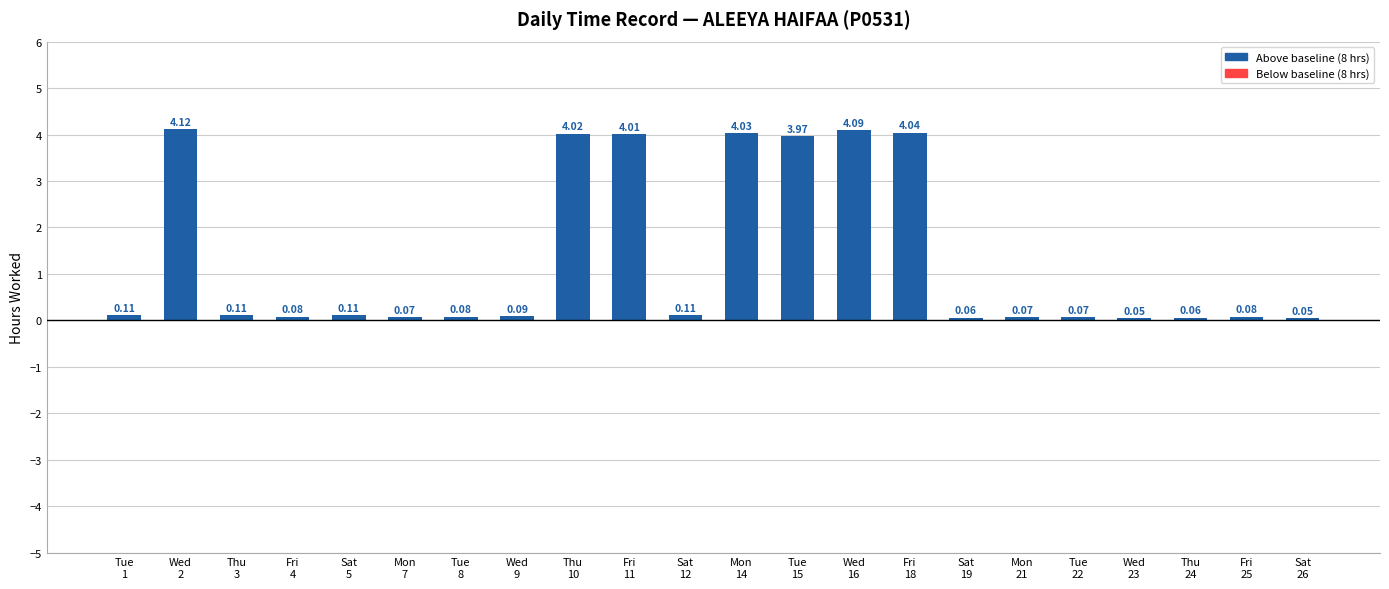

What is the average value?

1.3